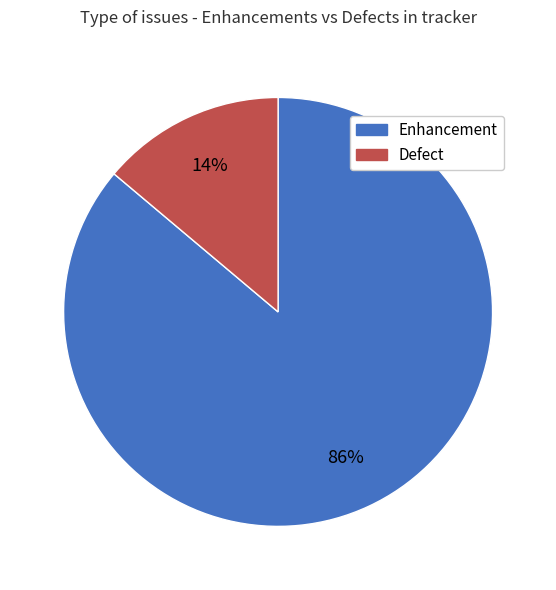

Is there any slice that represents more than half of the pie?

Yes